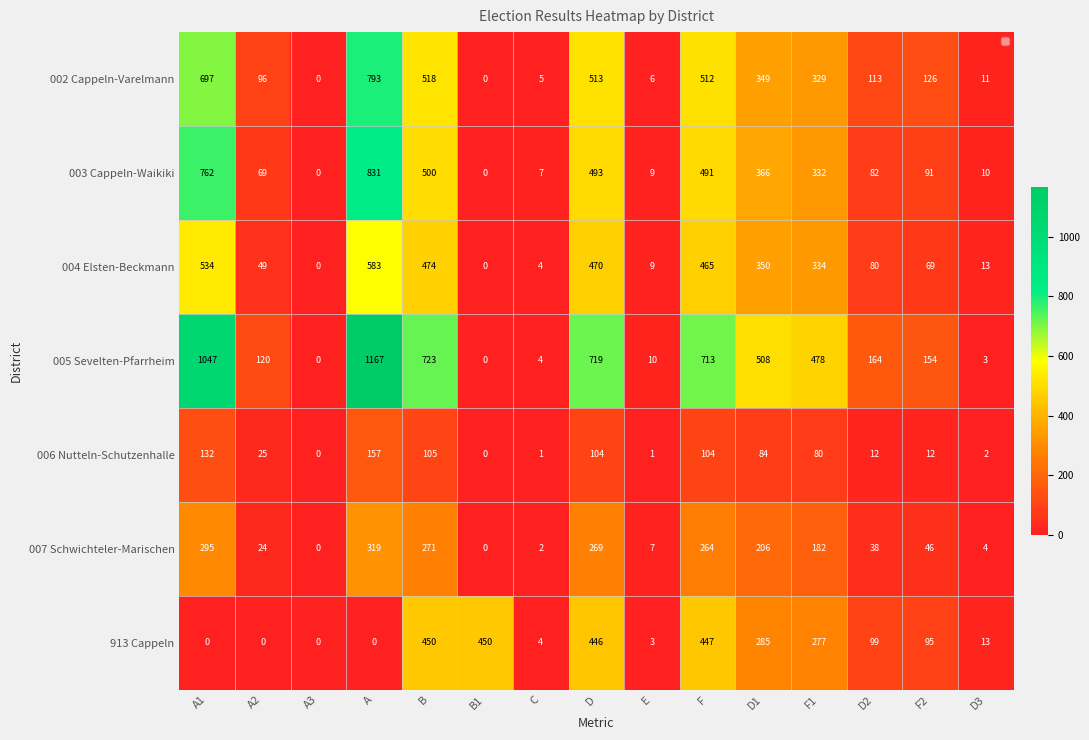

What is the approximate value of 002 Cappeln-Varelmann at E?

6